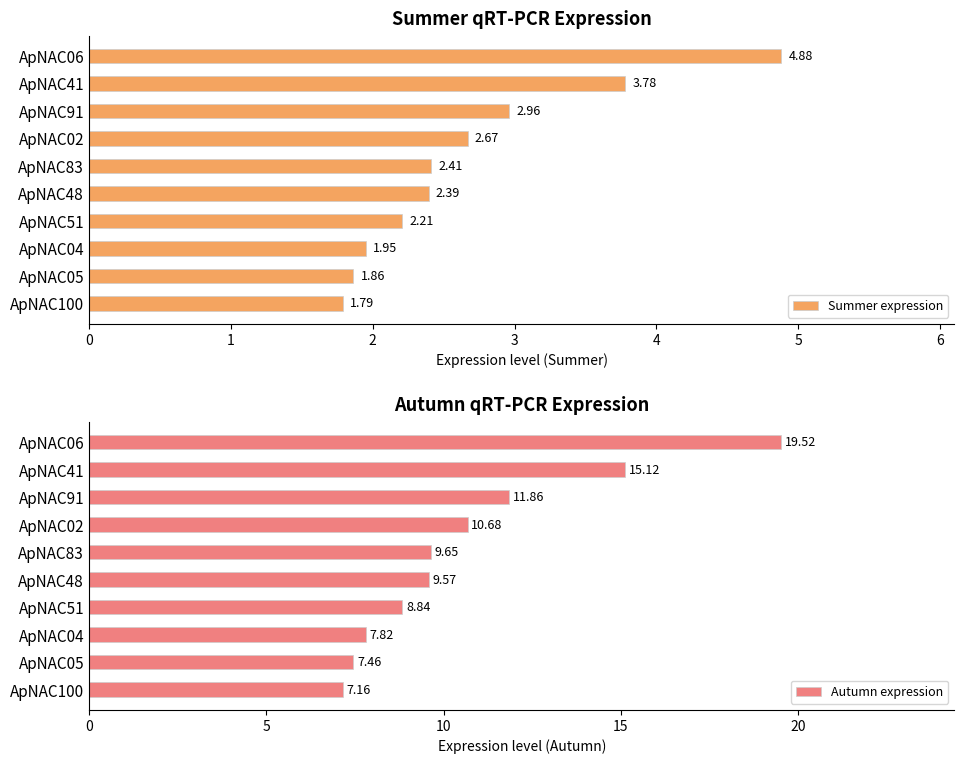

Which series has the largest total across all categories?

Autumn expression